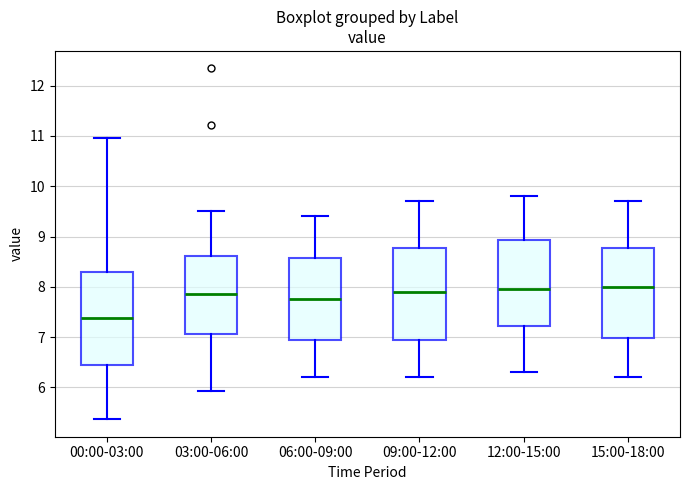

Which box's median line is the lowest?

00:00-03:00